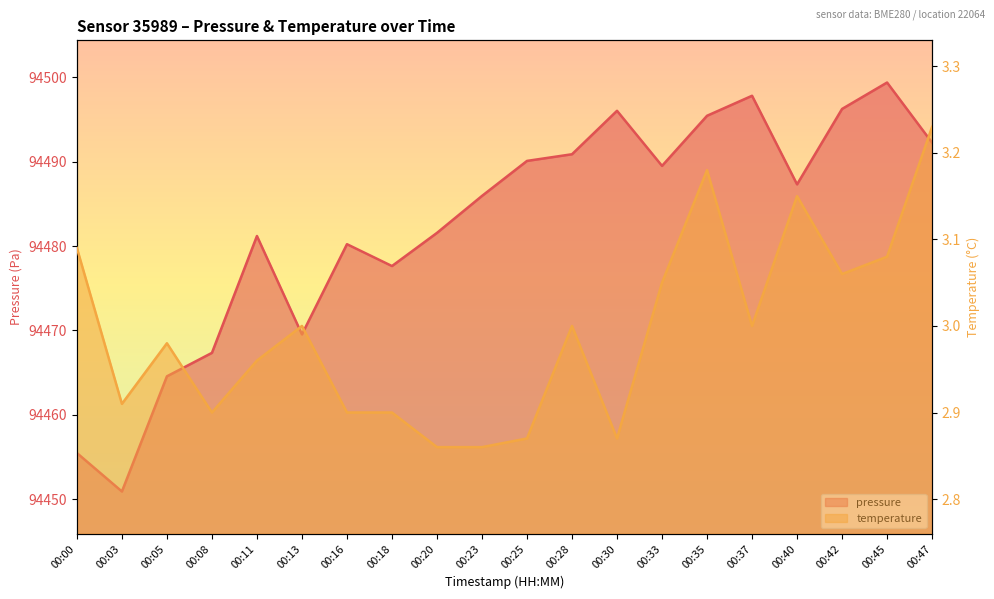

Which has a higher value, 00:45 or 00:30?

00:45